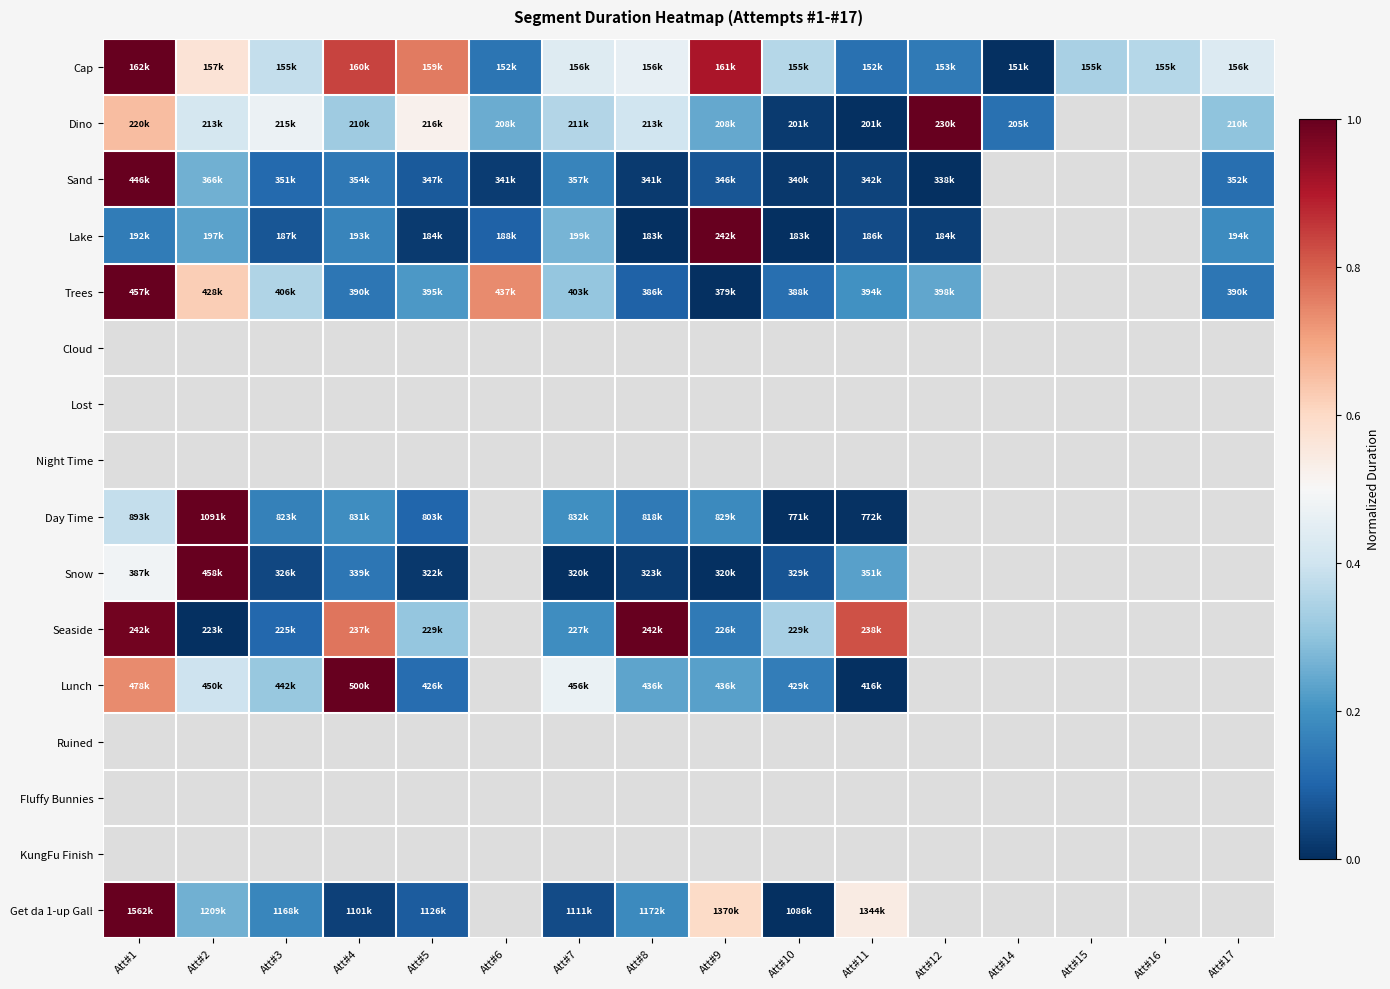

What is the difference between the maximum and minimum values in the Trees series?

1.0